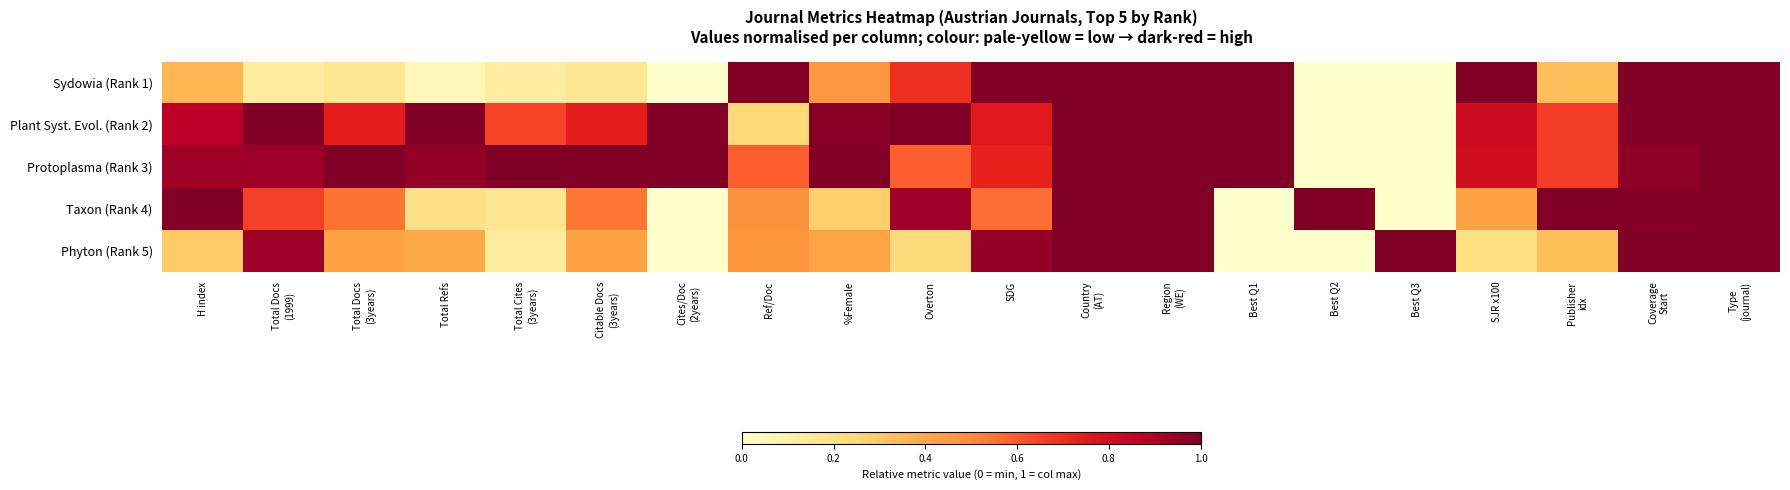

Reading left to right, list all the values displayed in this chart.

Sydowia (Rank 1): H index=0.4	Total Docs
(1999)=0.1	Total Docs
(3years)=0.2	Total Refs=0.1	Total Cites
(3years)=0.1	Citable Docs
(3years)=0.2	Cites/Doc
(2years)=0.0	Ref/Doc=1.0	%Female=0.5	Overton=0.7	SDG=1.0	Country
(AT)=1.0	Region
(WE)=1.0	Best Q1=1.0	Best Q2=0.0	Best Q3=0.0	SJR x100=1.0	Publisher
idx=0.3	Coverage
Start=1.0	Type
(journal)=1.0
Plant Syst. Evol. (Rank 2): H index=0.9	Total Docs
(1999)=1.0	Total Docs
(3years)=0.7	Total Refs=1.0	Total Cites
(3years)=0.7	Citable Docs
(3years)=0.7	Cites/Doc
(2years)=1.0	Ref/Doc=0.2	%Female=1.0	Overton=1.0	SDG=0.8	Country
(AT)=1.0	Region
(WE)=1.0	Best Q1=1.0	Best Q2=0.0	Best Q3=0.0	SJR x100=0.8	Publisher
idx=0.7	Coverage
Start=1.0	Type
(journal)=1.0
Protoplasma (Rank 3): H index=0.9	Total Docs
(1999)=0.9	Total Docs
(3years)=1.0	Total Refs=1.0	Total Cites
(3years)=1.0	Citable Docs
(3years)=1.0	Cites/Doc
(2years)=1.0	Ref/Doc=0.6	%Female=1.0	Overton=0.6	SDG=0.7	Country
(AT)=1.0	Region
(WE)=1.0	Best Q1=1.0	Best Q2=0.0	Best Q3=0.0	SJR x100=0.8	Publisher
idx=0.7	Coverage
Start=1.0	Type
(journal)=1.0
Taxon (Rank 4): H index=1.0	Total Docs
(1999)=0.7	Total Docs
(3years)=0.5	Total Refs=0.2	Total Cites
(3years)=0.2	Citable Docs
(3years)=0.5	Cites/Doc
(2years)=0.0	Ref/Doc=0.5	%Female=0.3	Overton=0.9	SDG=0.6	Country
(AT)=1.0	Region
(WE)=1.0	Best Q1=0.0	Best Q2=1.0	Best Q3=0.0	SJR x100=0.4	Publisher
idx=1.0	Coverage
Start=1.0	Type
(journal)=1.0
Phyton (Rank 5): H index=0.3	Total Docs
(1999)=0.9	Total Docs
(3years)=0.4	Total Refs=0.4	Total Cites
(3years)=0.1	Citable Docs
(3years)=0.4	Cites/Doc
(2years)=0.0	Ref/Doc=0.5	%Female=0.4	Overton=0.2	SDG=1.0	Country
(AT)=1.0	Region
(WE)=1.0	Best Q1=0.0	Best Q2=0.0	Best Q3=1.0	SJR x100=0.2	Publisher
idx=0.3	Coverage
Start=1.0	Type
(journal)=1.0